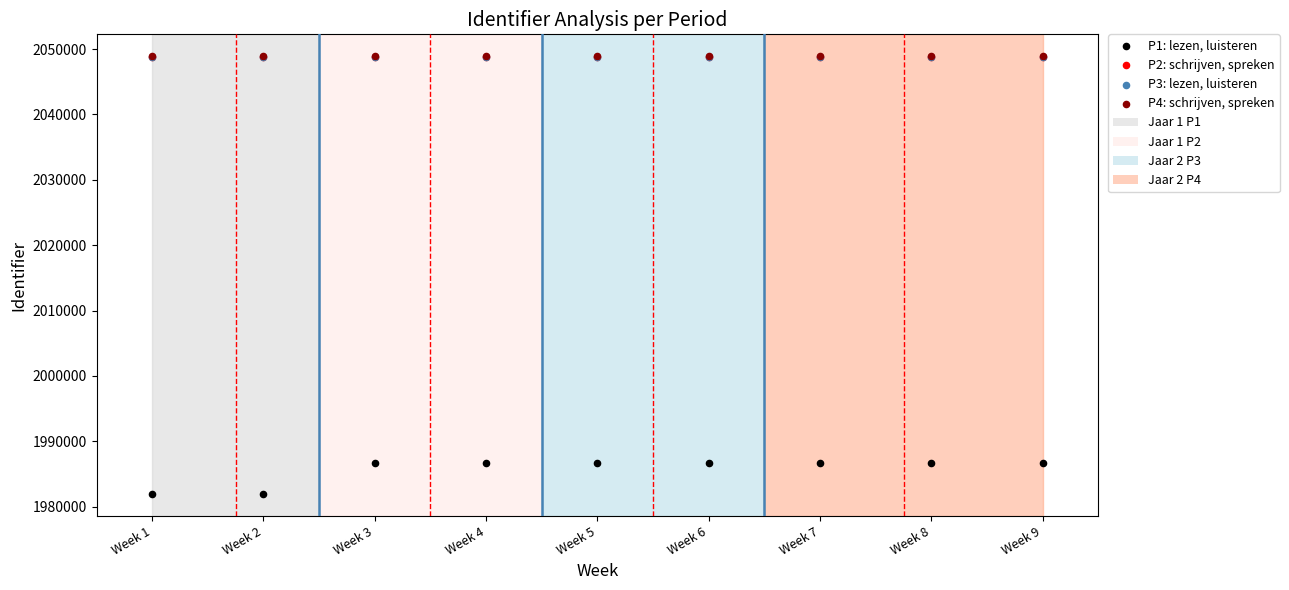

Which series reaches the maximum Y coordinate?

P4: schrijven, spreken